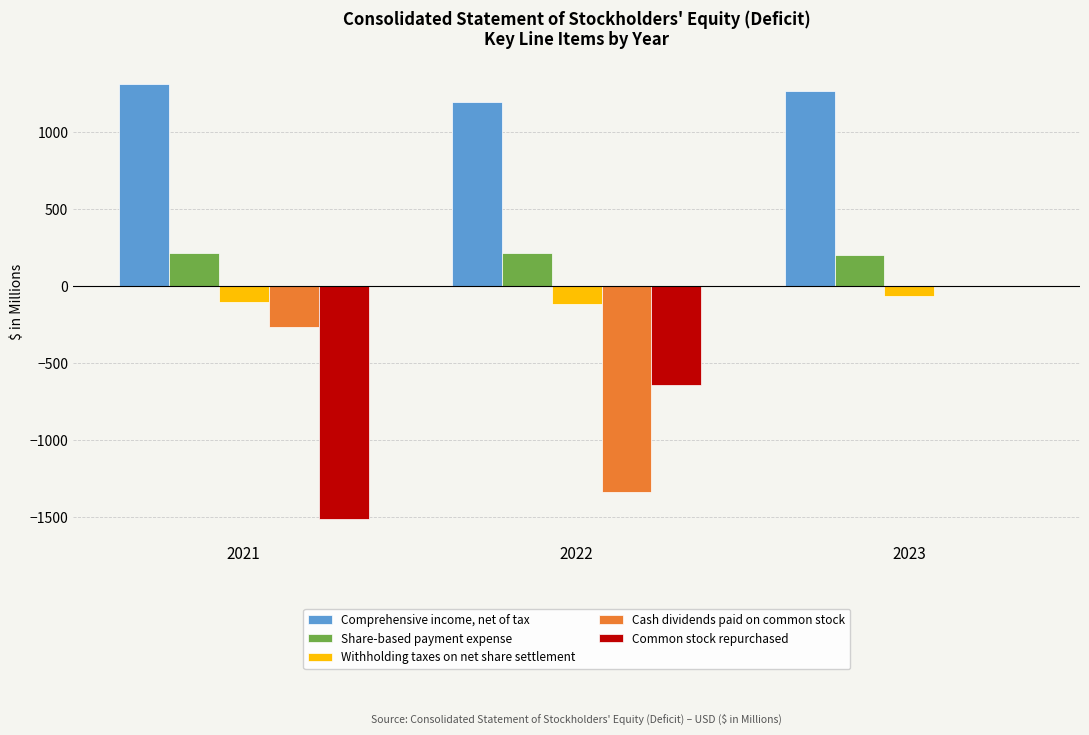

Between 2021 and 2022, which series saw the biggest shift?

Cash dividends paid on common stock